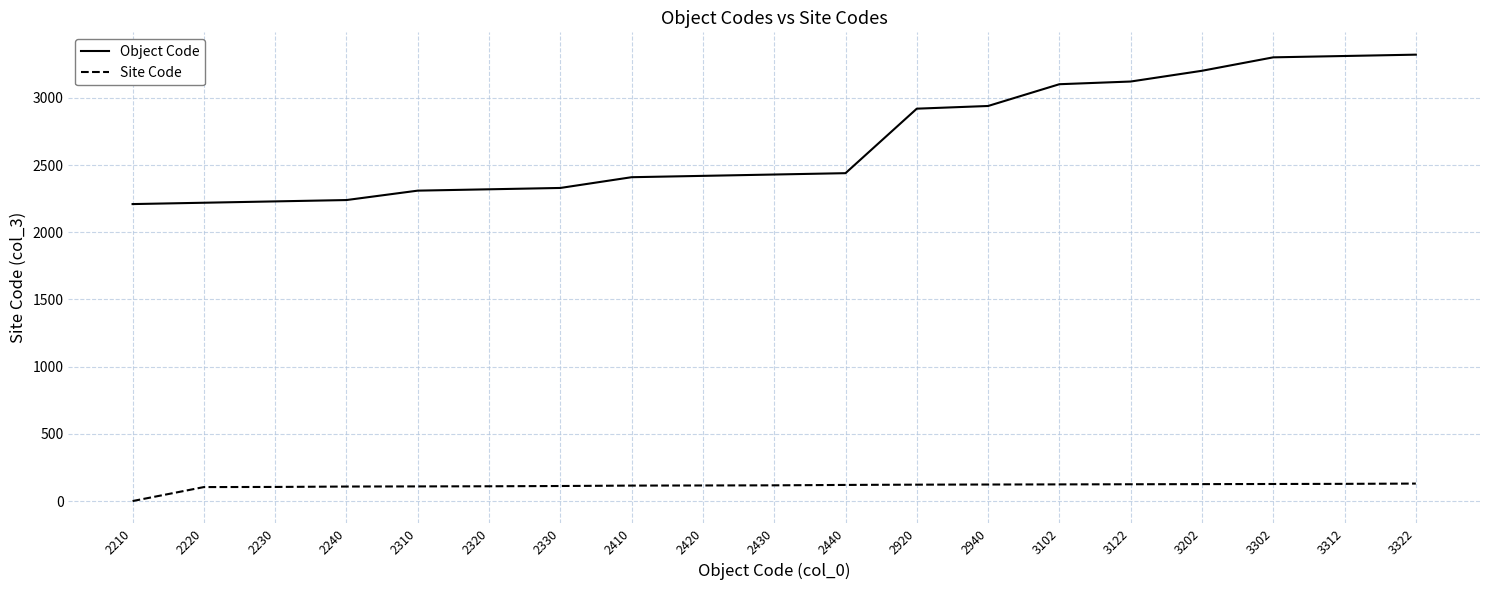

The value of Object Code at 3312 is 1066. True or false?

False